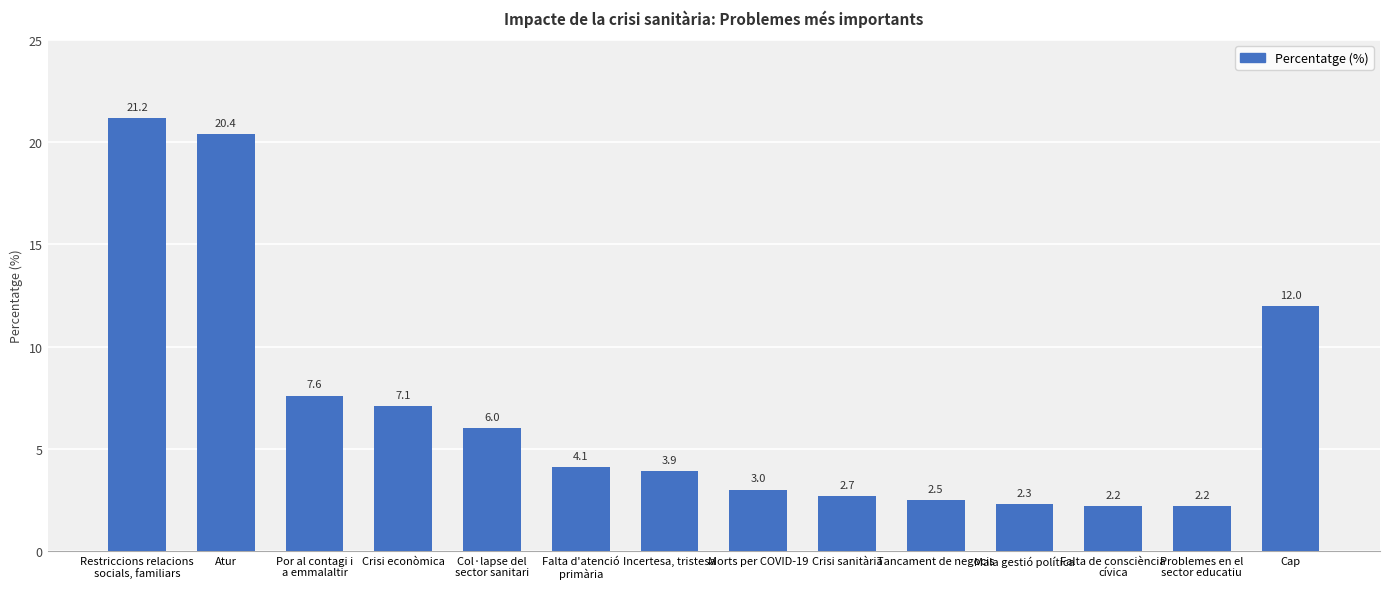

The value at Atur is 20.4. True or false?

True